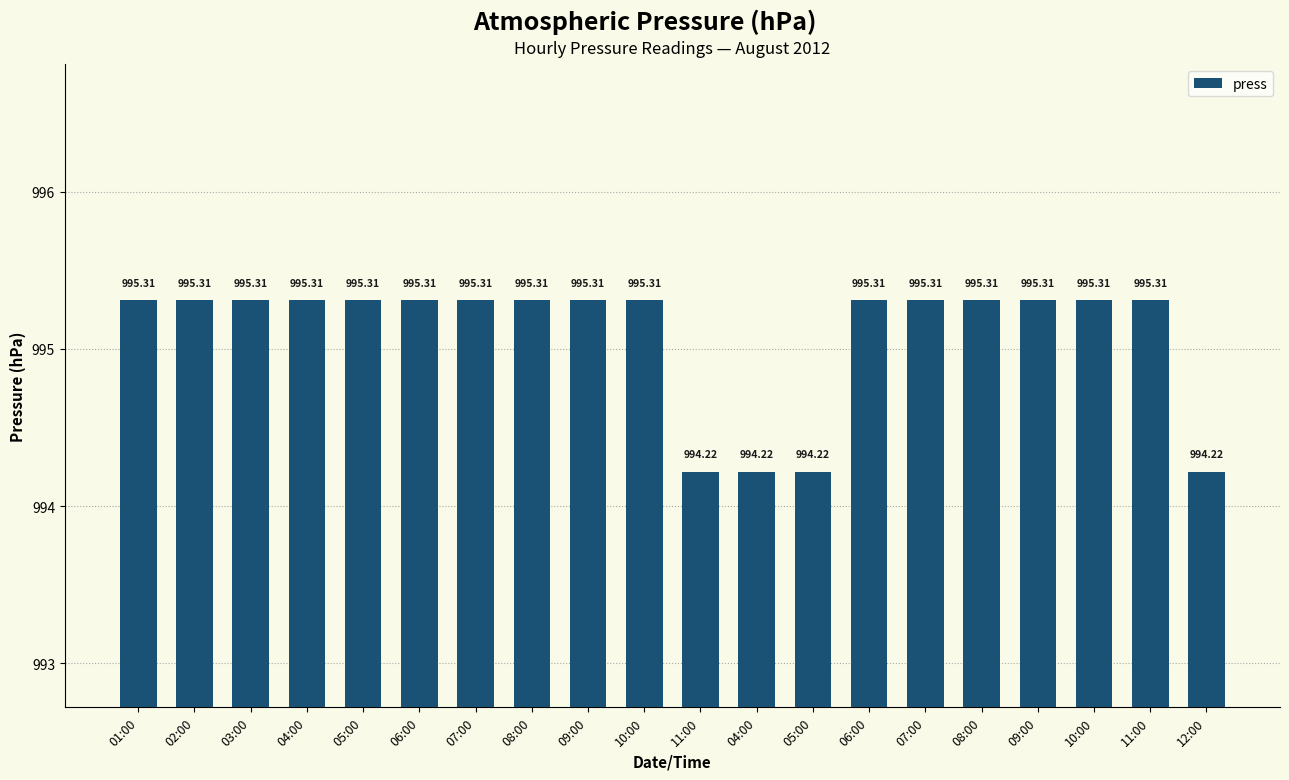

How many data points are above 995?

16